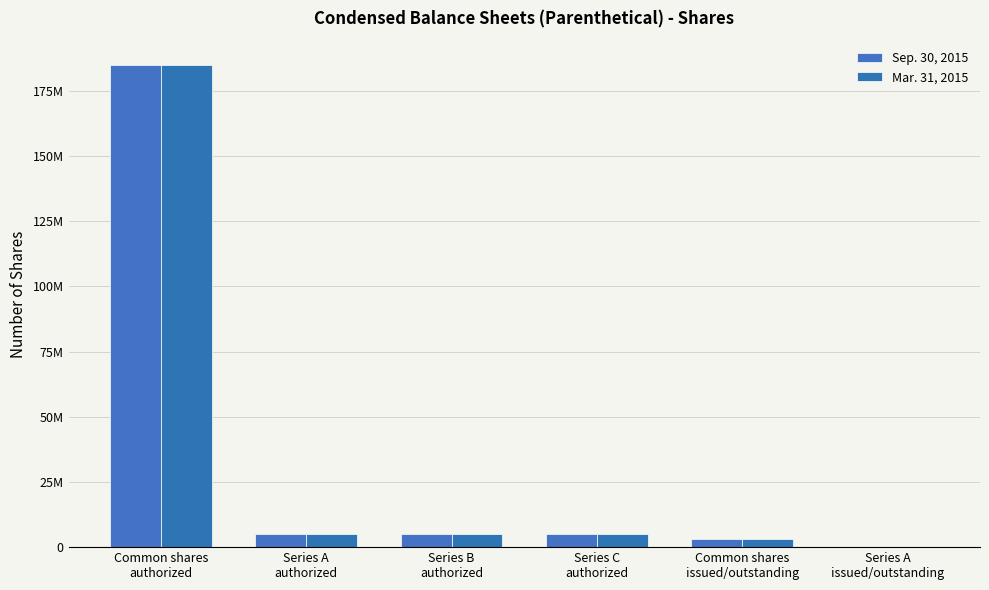

What is the smallest value displayed?

200000